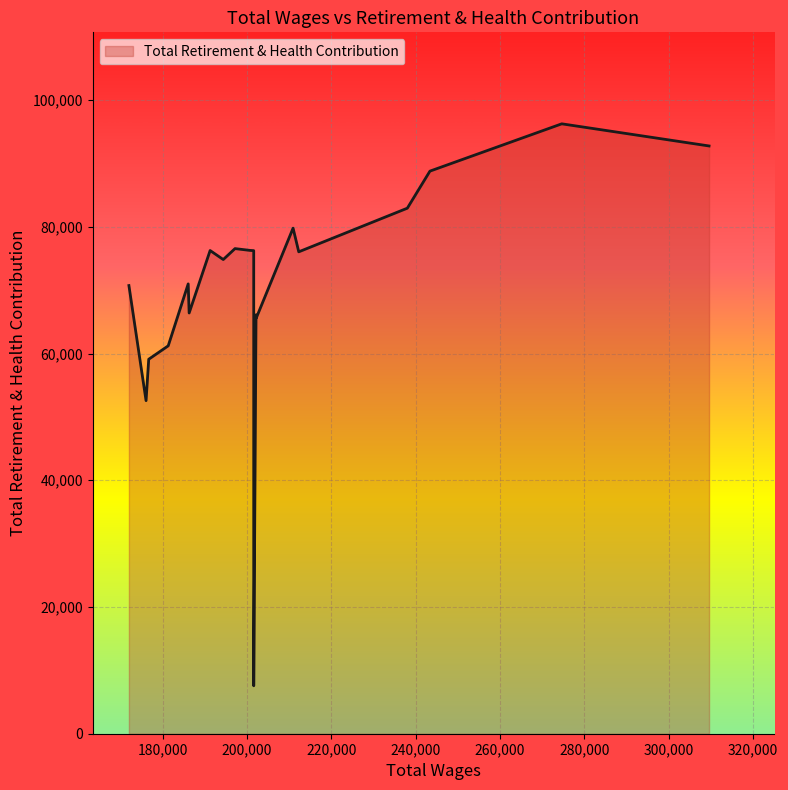

How many distinct data groups are displayed?

1